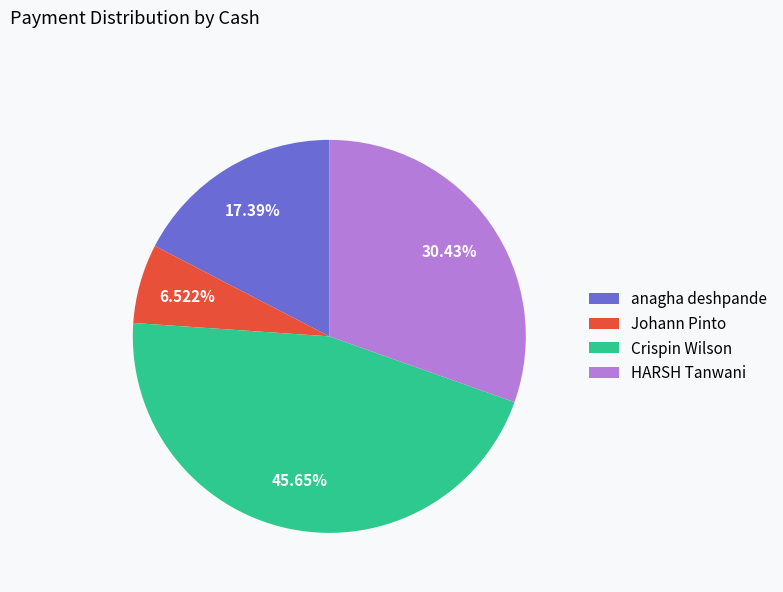

Does Crispin Wilson account for over 50% of the chart?

No